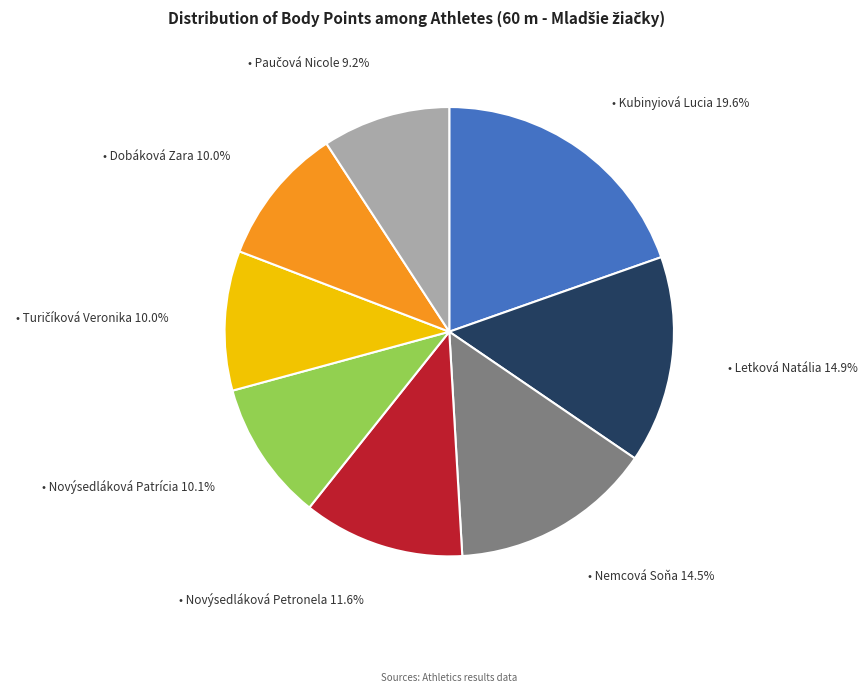

How many slices are in this pie chart?

8